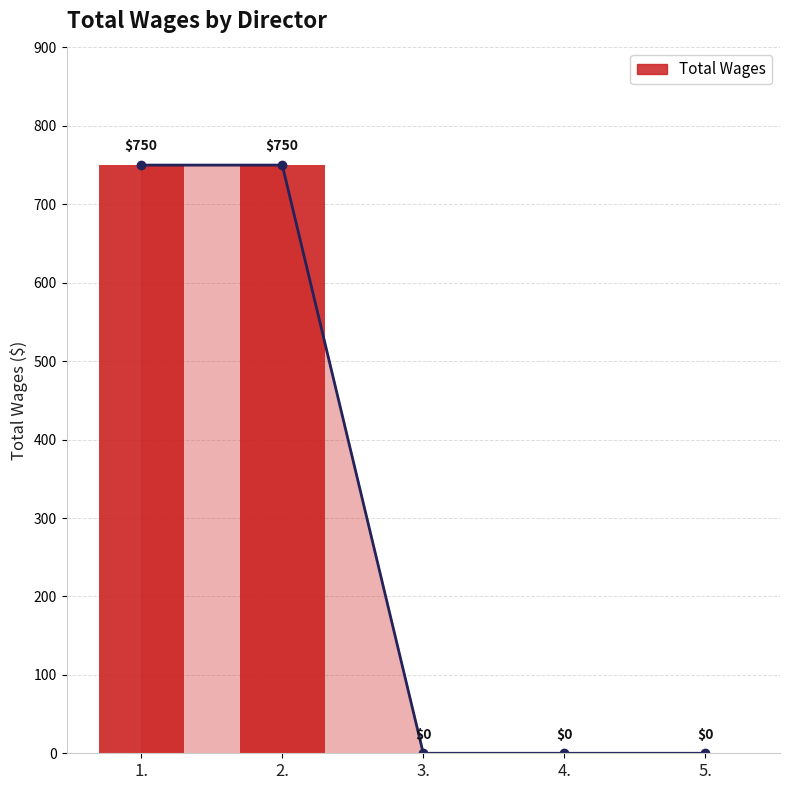

What is the value of the 2nd bar from the left?

750